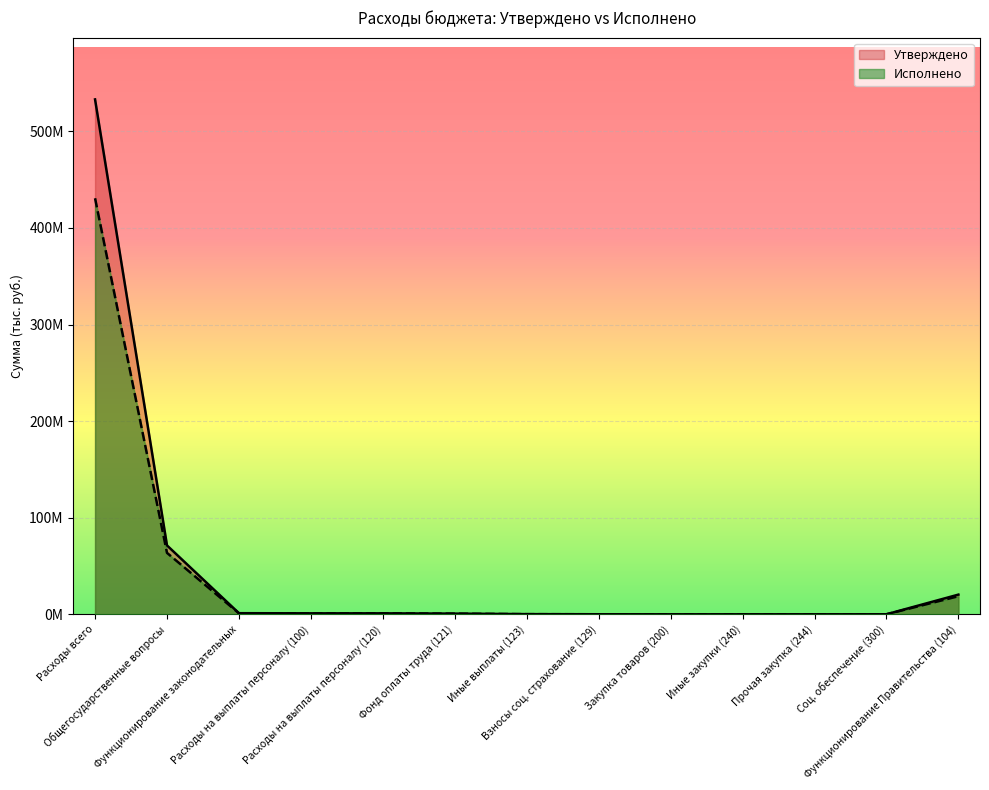

Where is Утверждено nearest to the value 266563640?

Общегосударственные вопросы